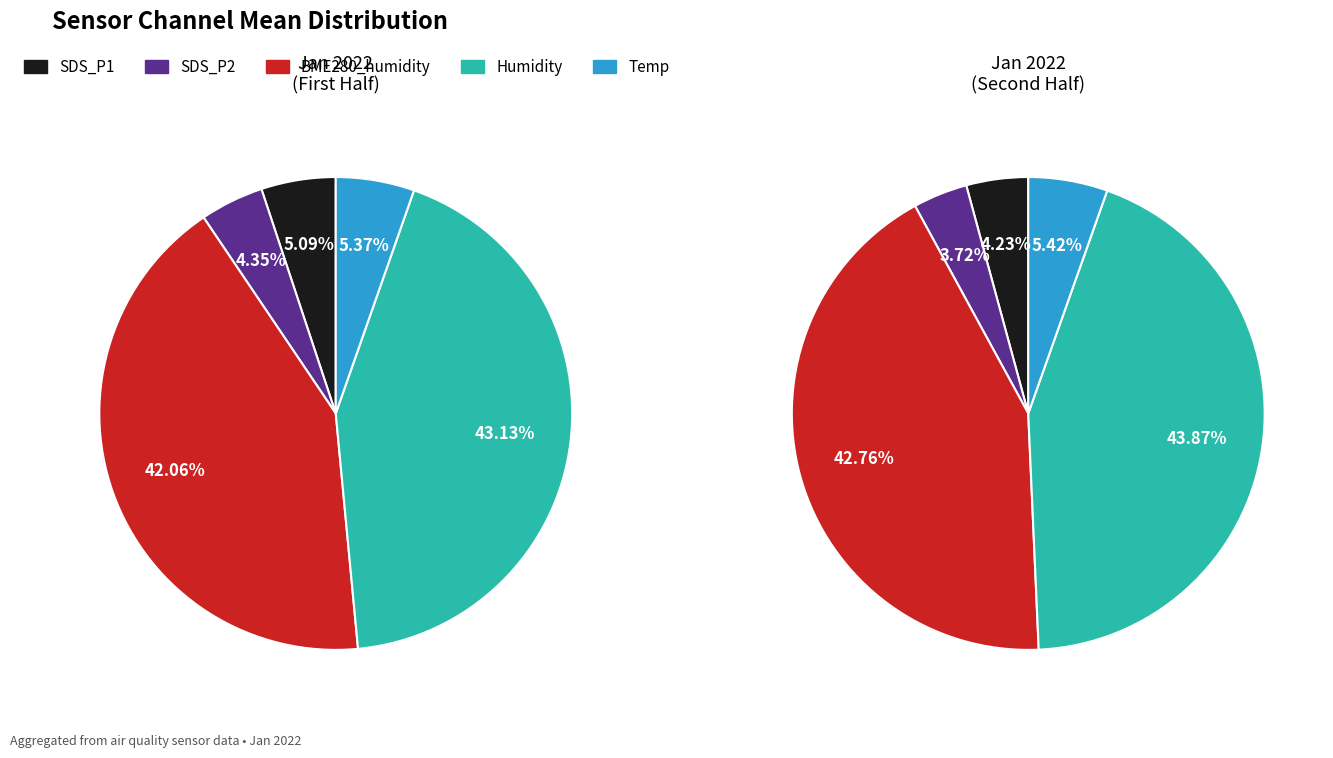

Between BME280_humidity and 34, which series saw the biggest shift?

SDS_P1